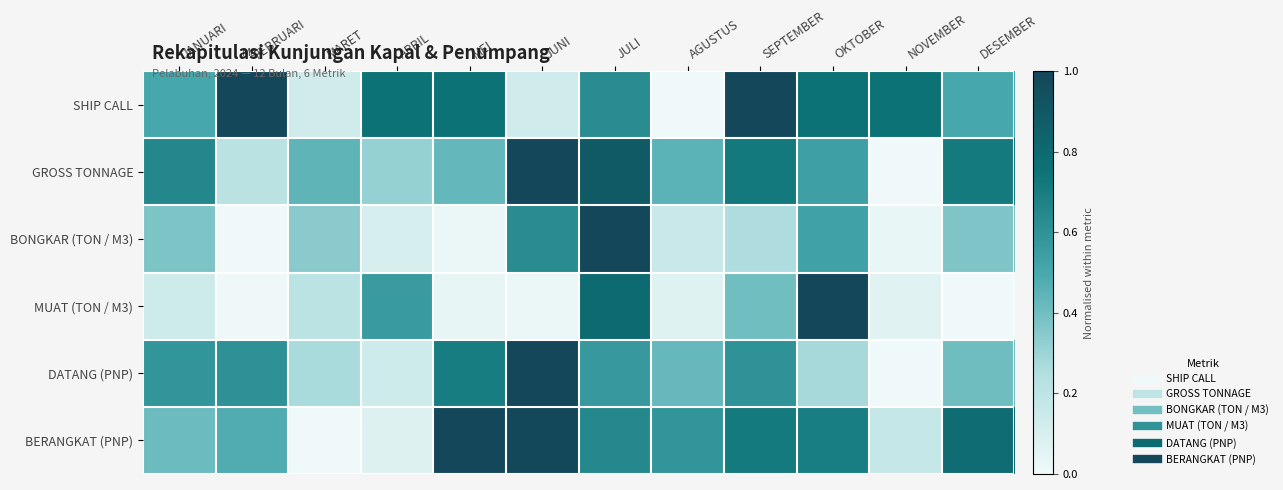

What is the greatest value displayed?

1.0